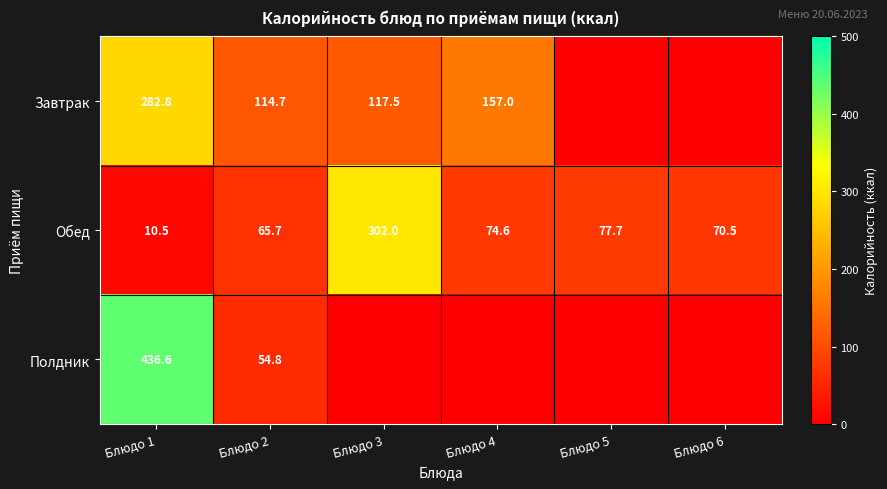

What is the total value across all series at Блюдо 5?

77.7